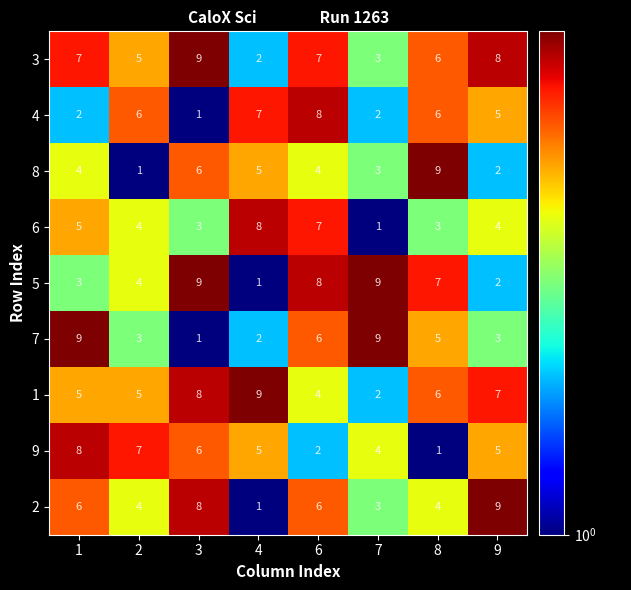

True or false: 9 has a value of 4 at 7.

True